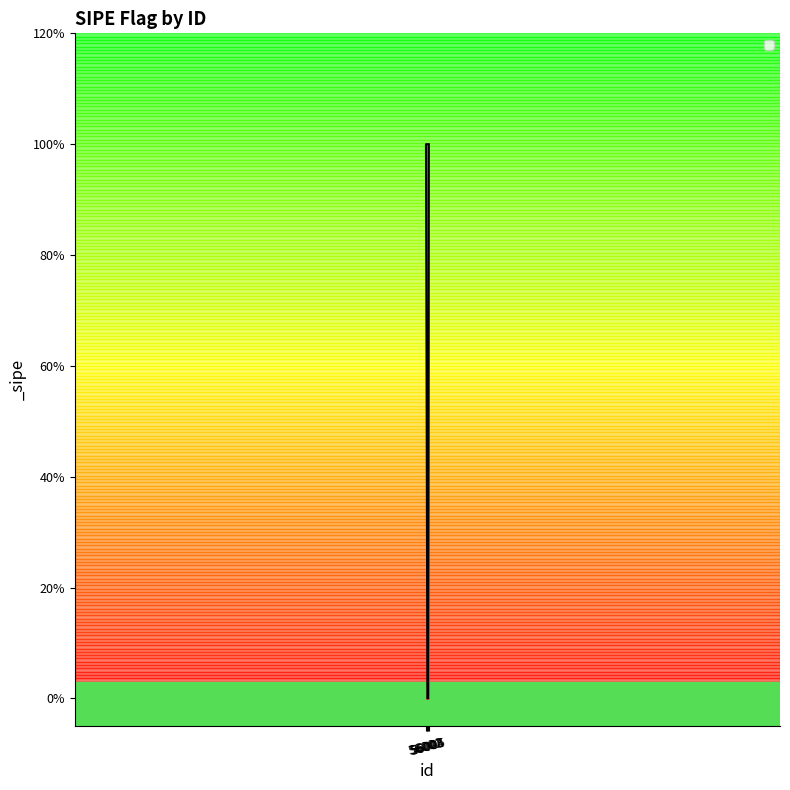

What is the value of the 4th point from the left?

1